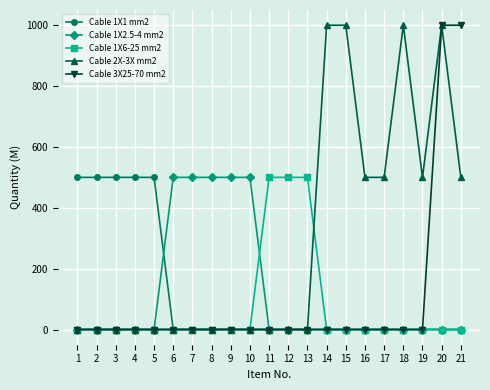

What is the difference between the Cable 2X-3X mm2 values at 20 and 11?

1000